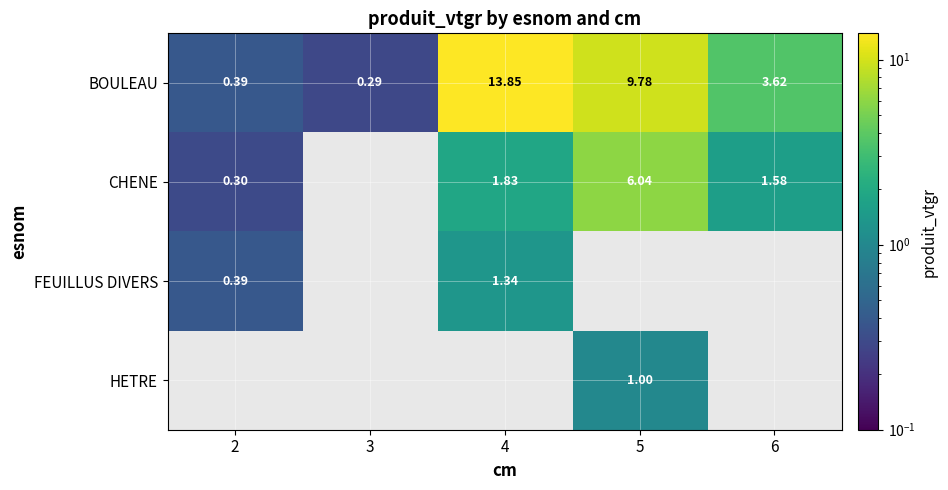

What is the greatest value displayed?

13.8